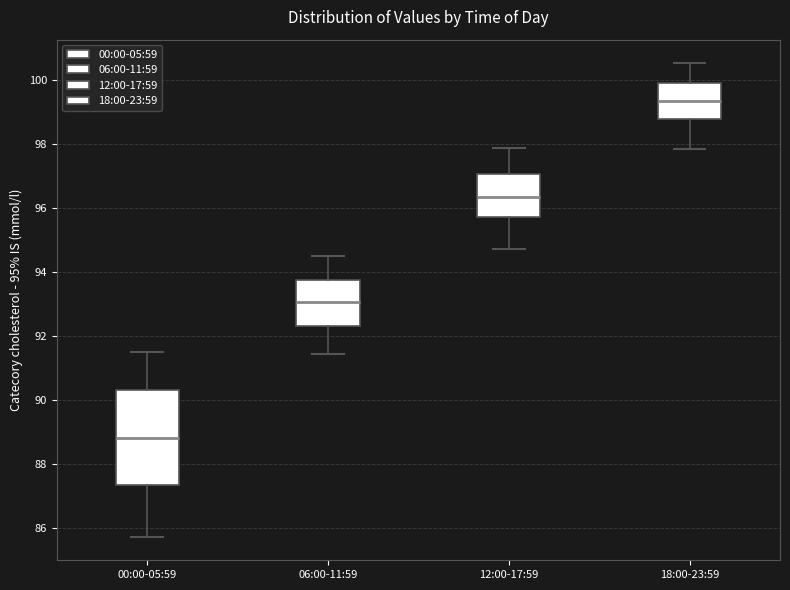

Comparing the boxes themselves (not the whiskers), which one is the tallest?

00:00-05:59